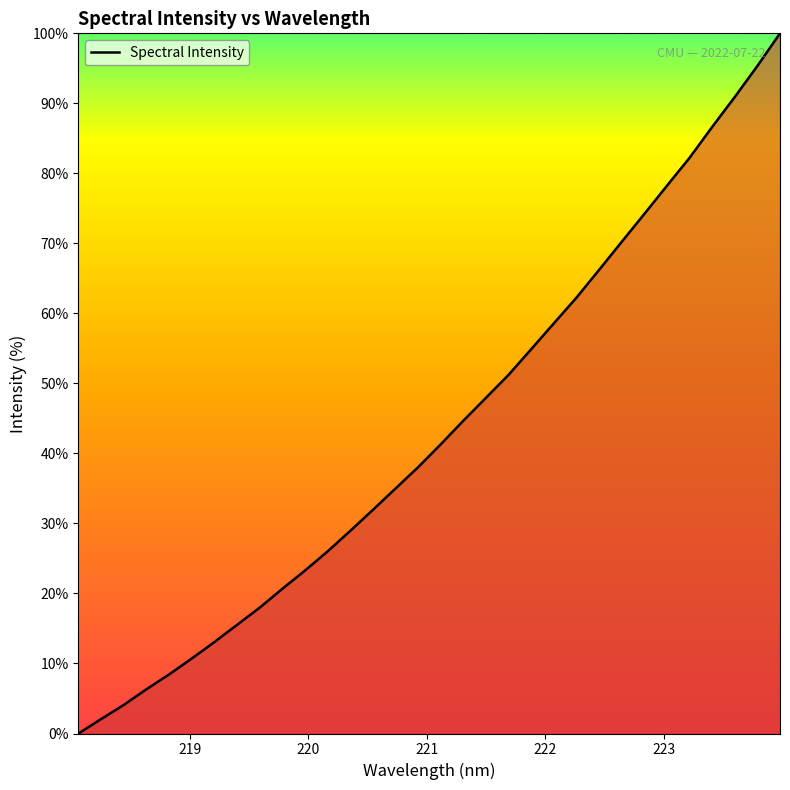

What is the difference between the maximum and minimum values?

100.0